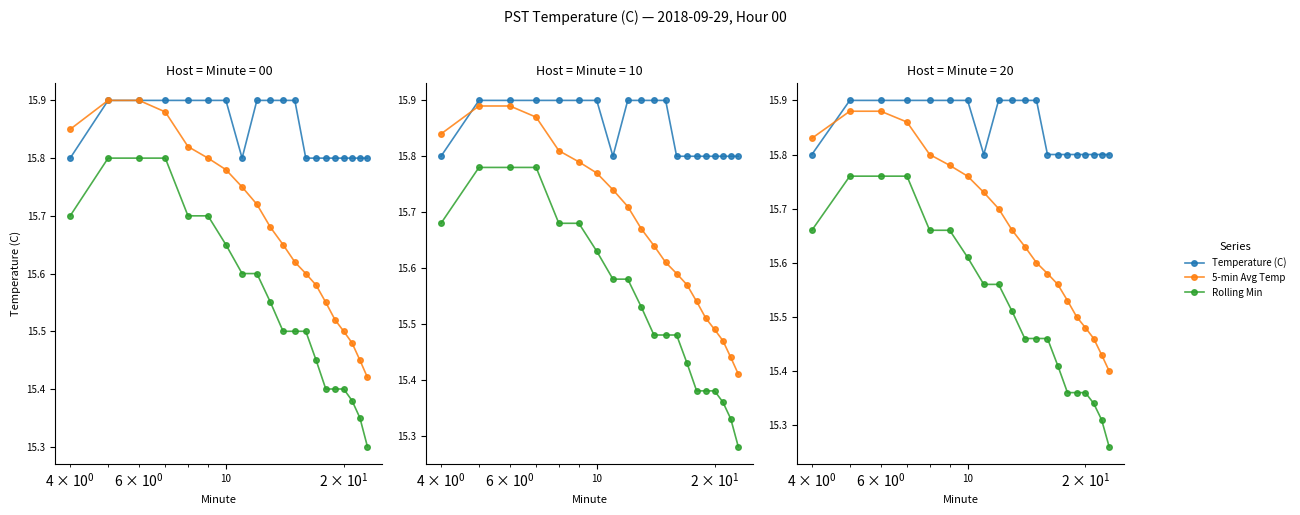

The Temperature (C) series shows 3.8 at 9. True or false?

False